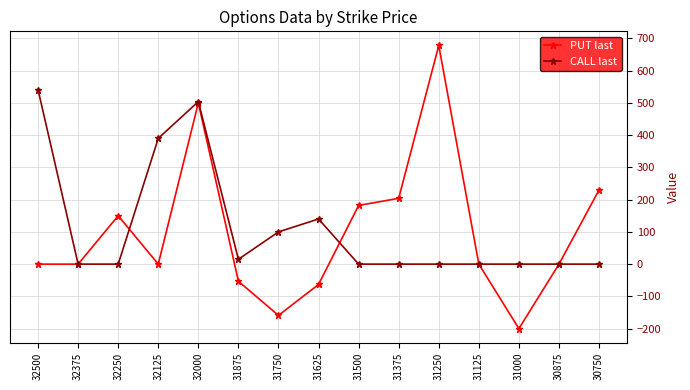

Count the number of data series in this chart.

2